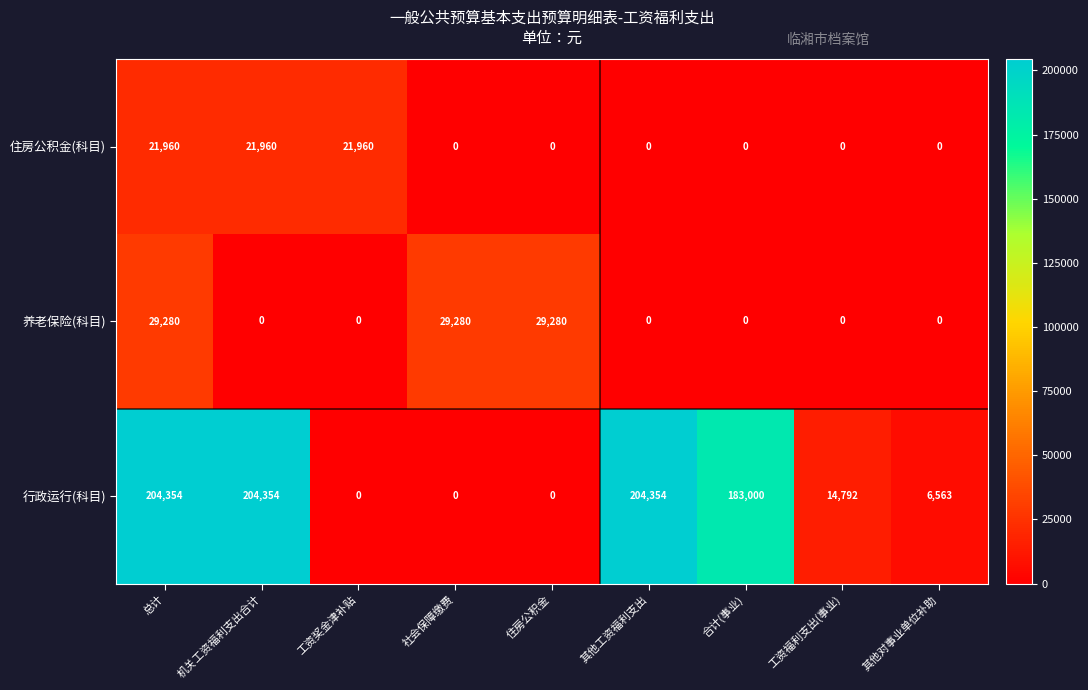

The value of 养老保险(科目) at 工资奖金津补贴 is 16785. True or false?

False